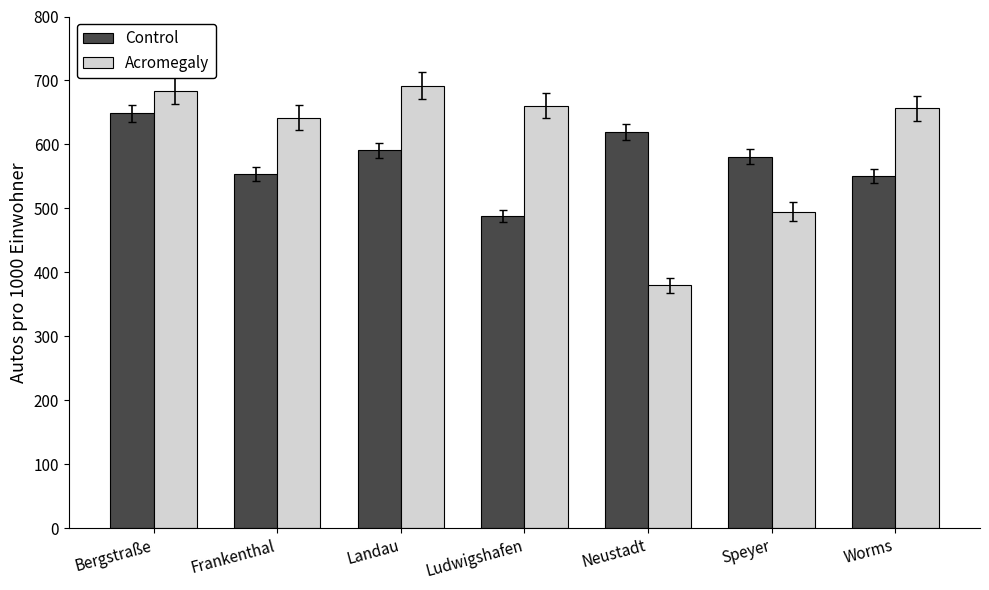

At Landau, list the series in order from largest to smallest.

Acromegaly, Control